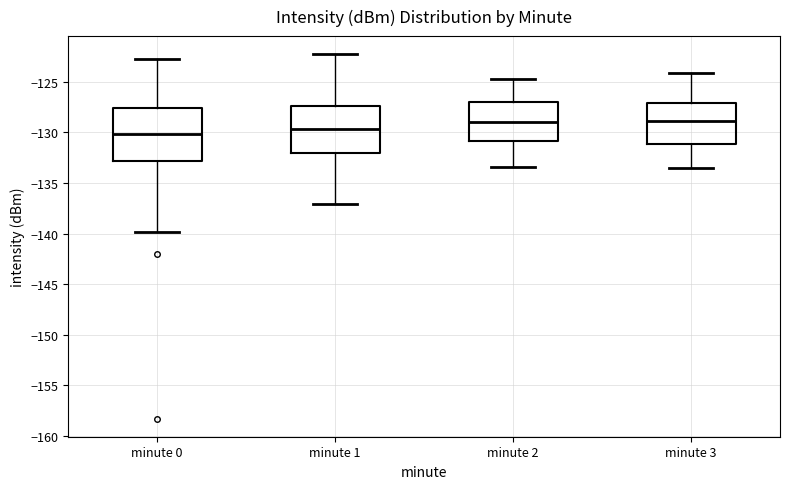

Reading left to right, read every box against the y-axis: the position of its median line, the range the box covers, and the ends of its whiskers. The values are not printed on the chart, so give them approximately, as read against the axis.

minute 0: median -130.0, box -133.0 to -127.5, whiskers -140.0 to -122.5
minute 1: median -129.5, box -132.0 to -127.5, whiskers -137.0 to -122.5
minute 2: median -129.0, box -131.0 to -127.0, whiskers -133.5 to -124.5
minute 3: median -129.0, box -131.0 to -127.0, whiskers -133.5 to -124.0